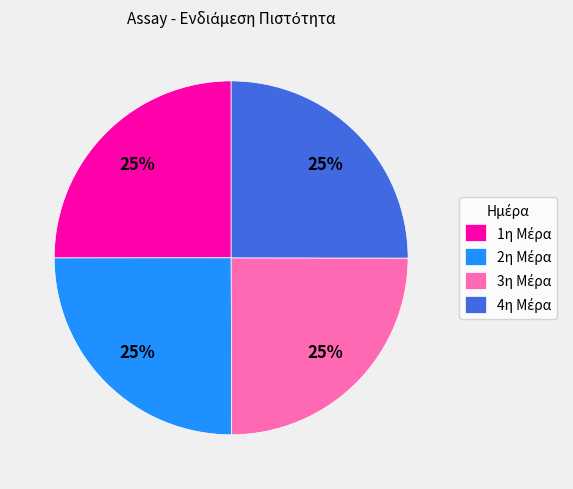

Does any single category account for the majority?

No